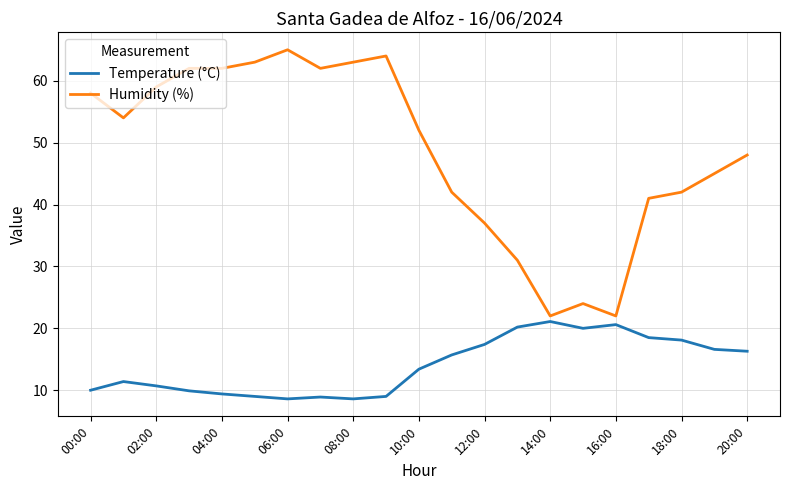

True or false: Humidity (%) has more than 1 interior local peaks.

True